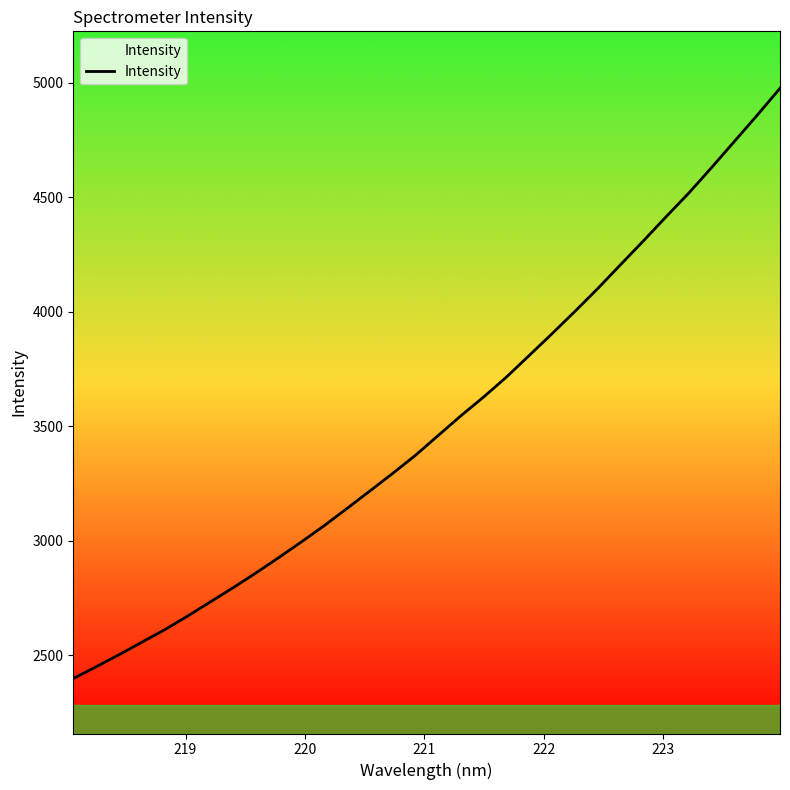

What is the greatest value displayed?

4976.1